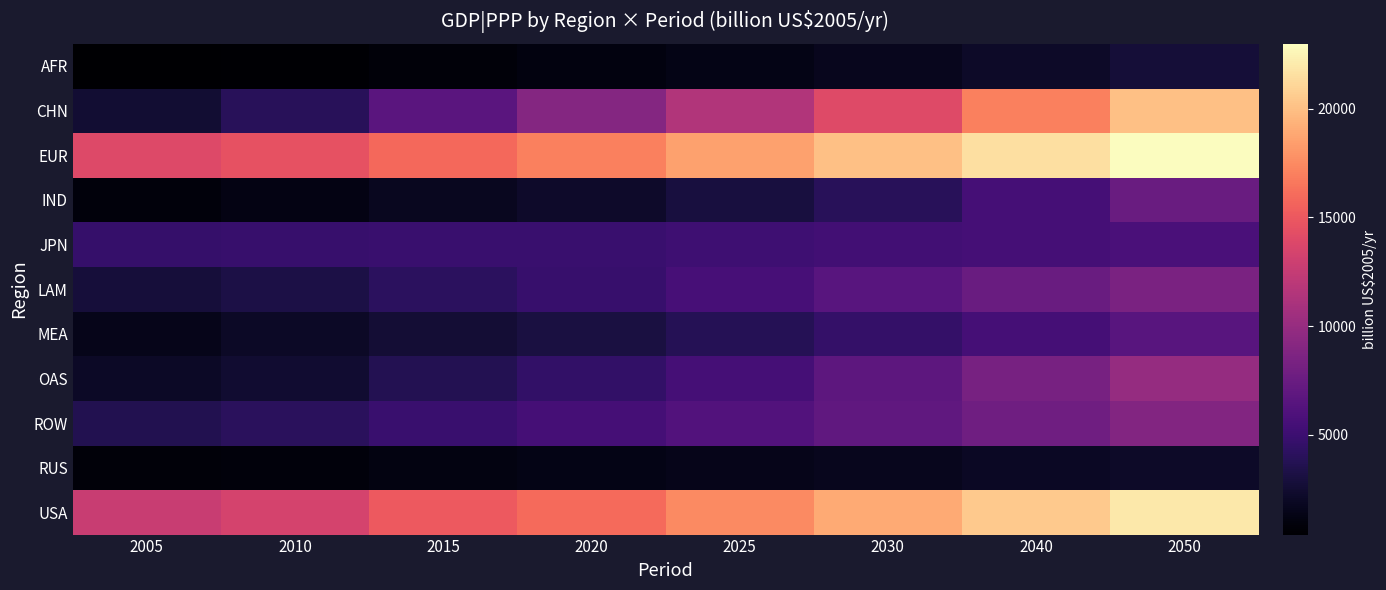

At how many categories does at least one series exceed 17567?

4